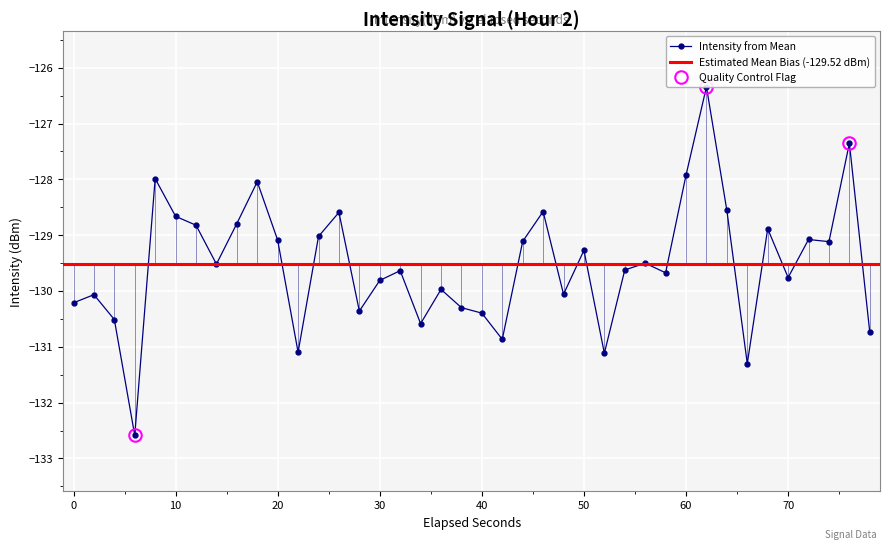

The Intensity from Mean series shows -129.3 at 50. True or false?

True